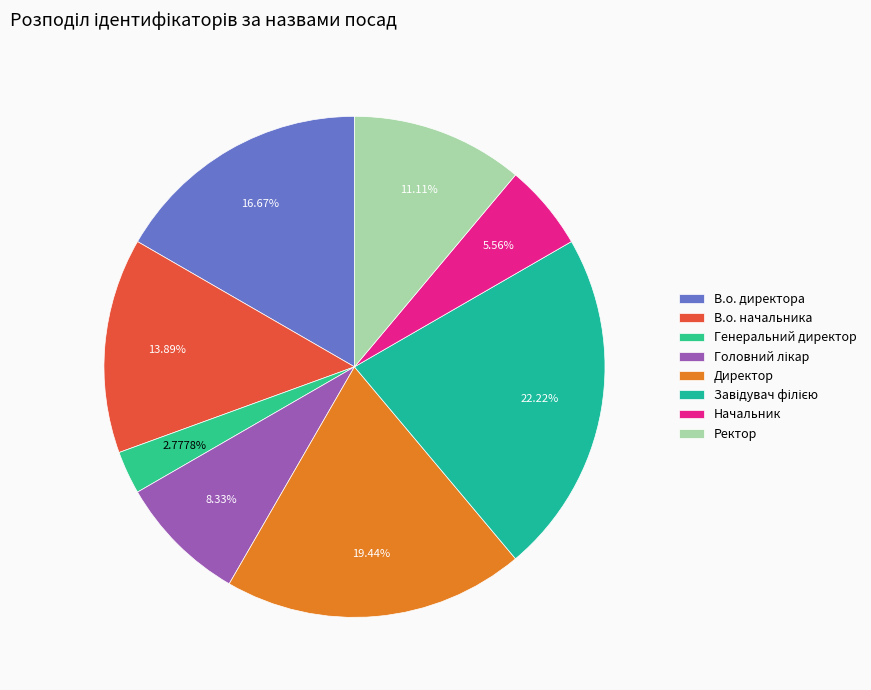

Is Начальник the majority of the pie?

No